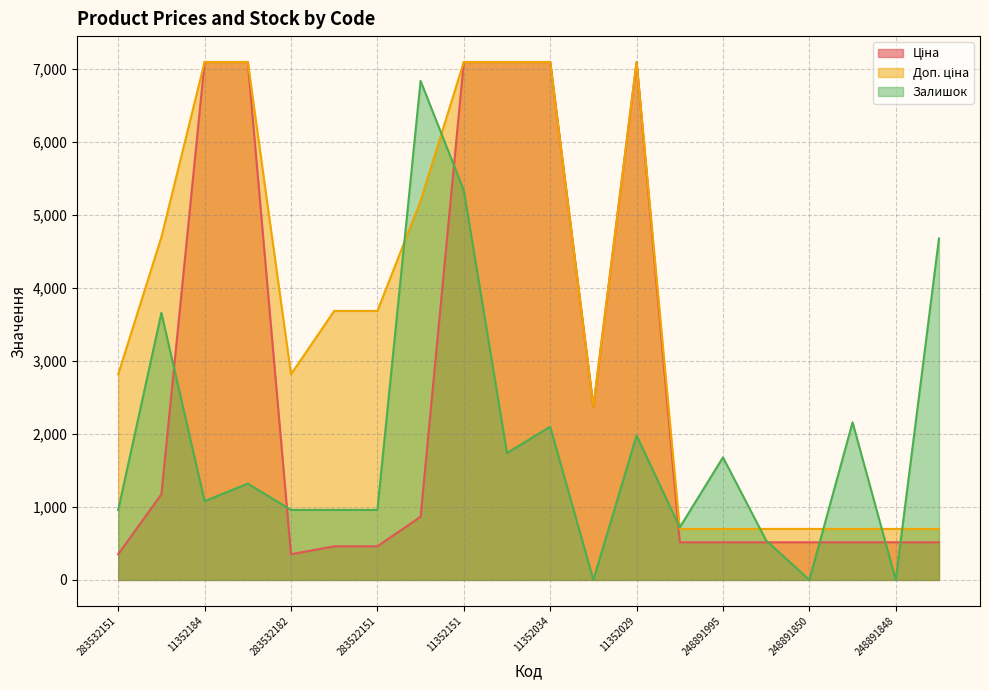

After their last crossing, which series has the higher values: Ціна or Залишок?

Залишок